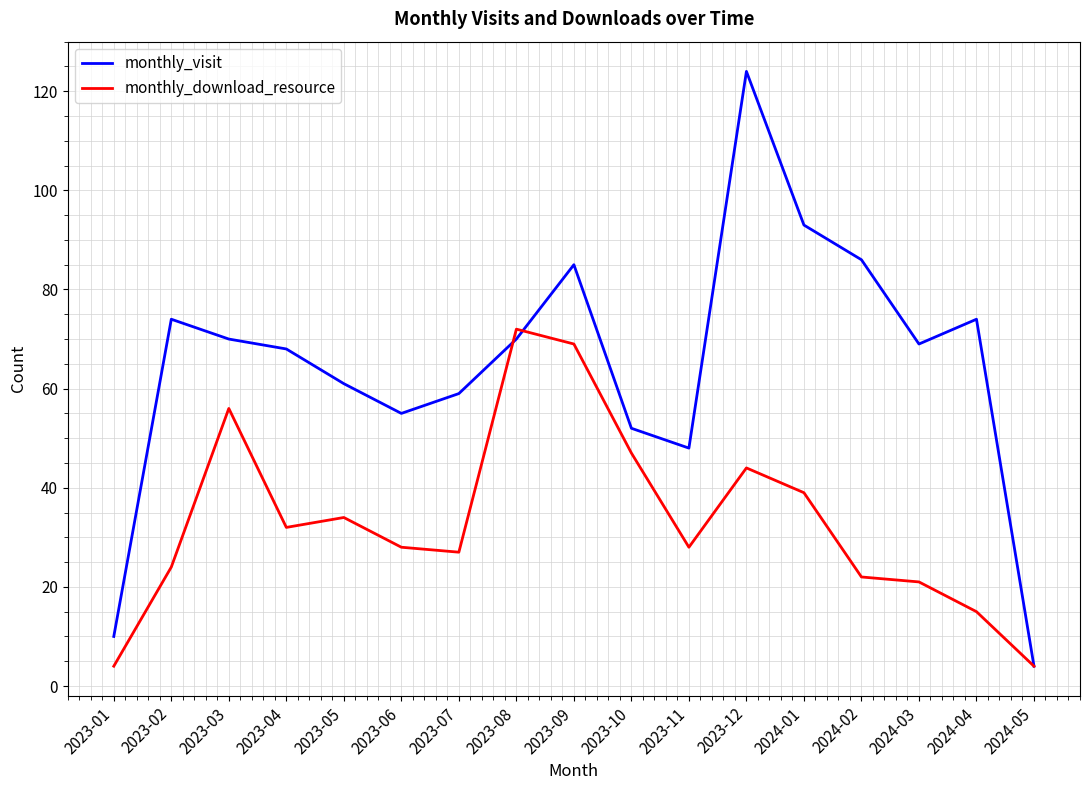

What is the spread (max minus min) of values at 2023-11?

20